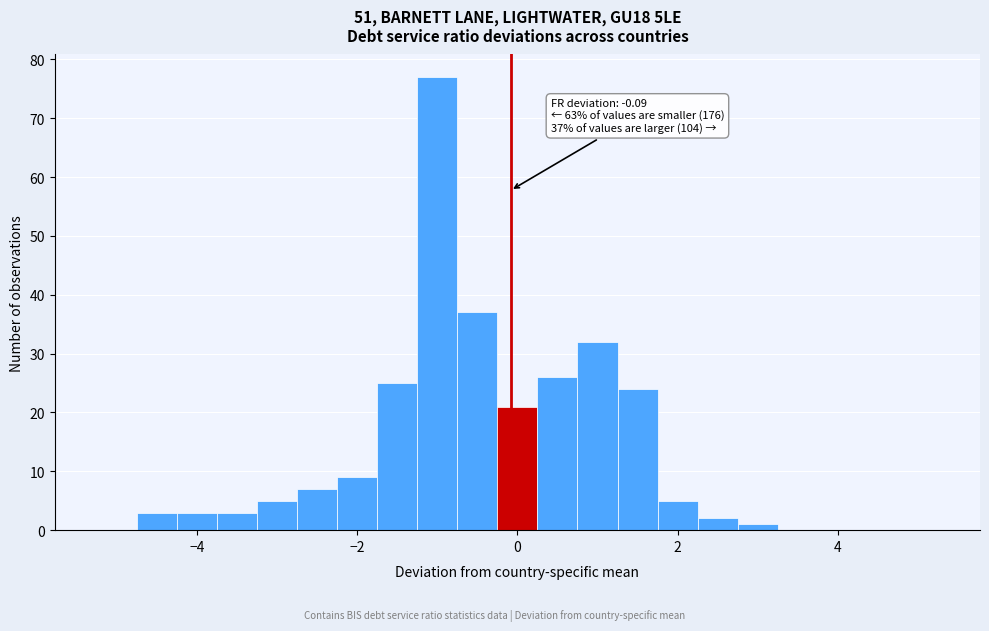

Read against the x-axis, roughly where is the centre of the tallest bar?

-1.0